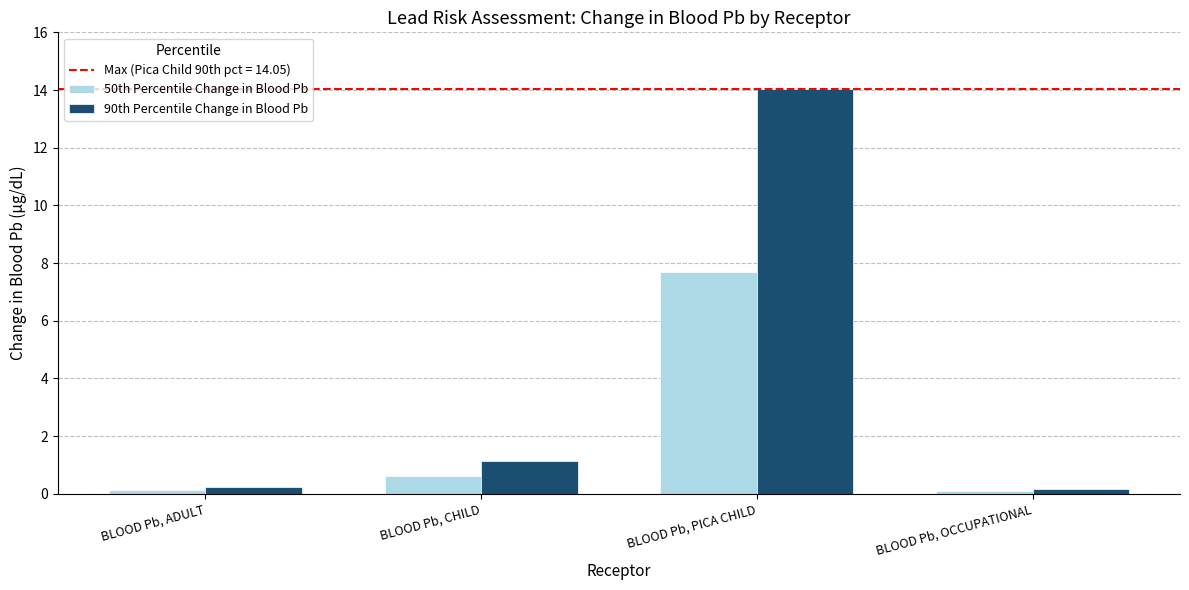

How many bars are there in total?

8